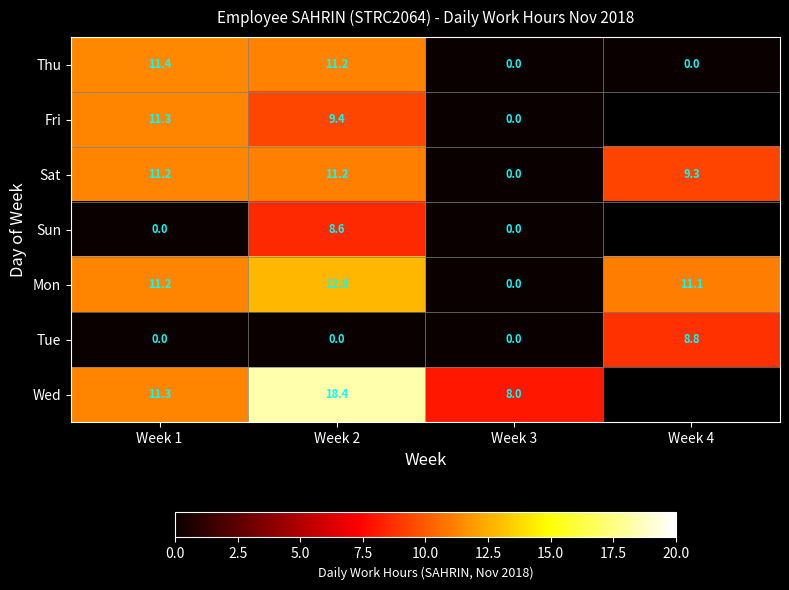

Between Week 2 and Week 3, which series saw the biggest shift?

Mon